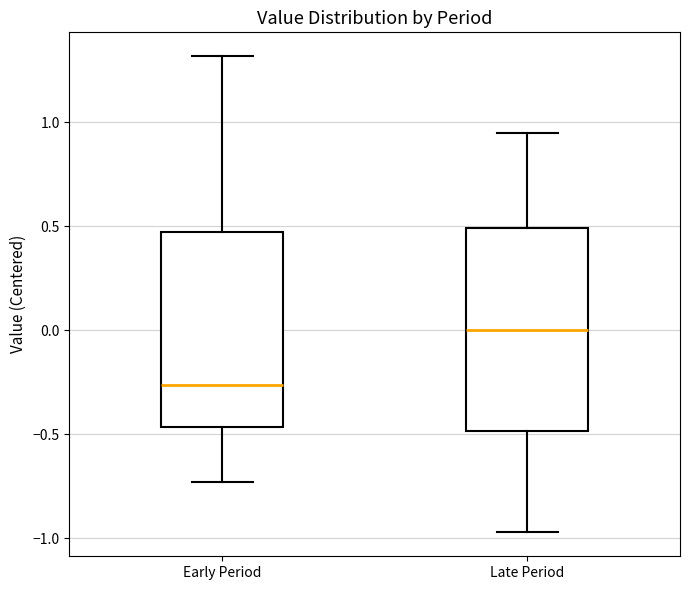

Where is the upper edge of the box for Late Period on the y-axis? The values are not printed on the chart, so give them approximately, as read against the axis.

0.50